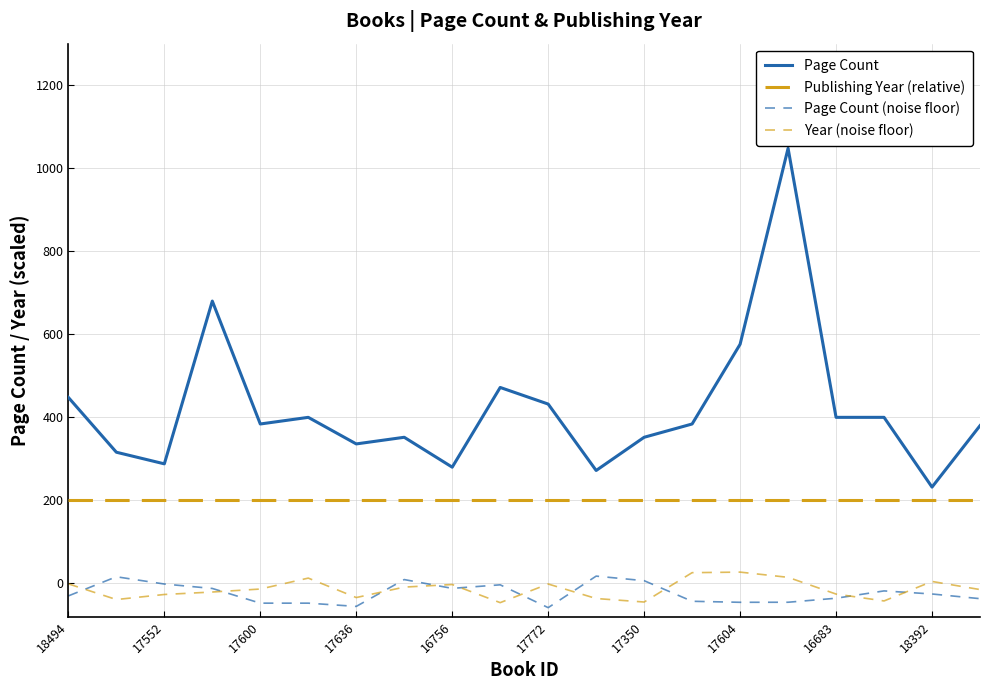

Does the chart have visible grid lines?

Yes